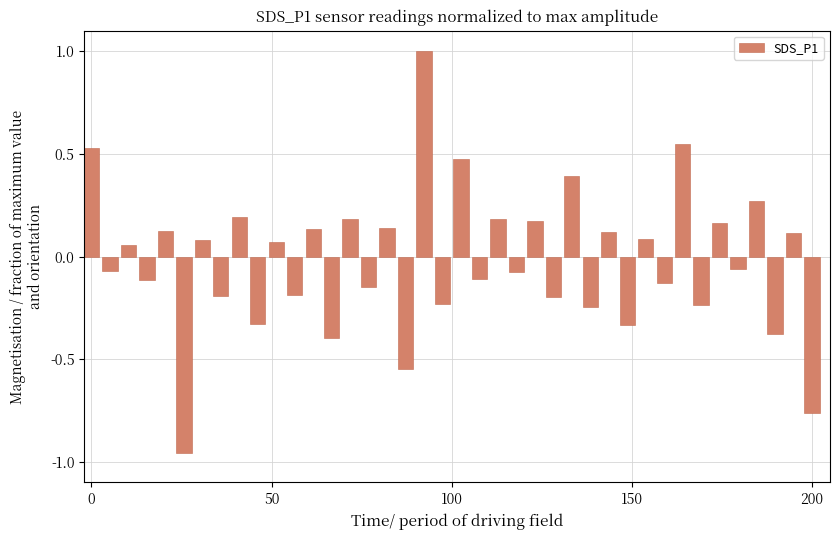

Count the number of values greater than 0.

20